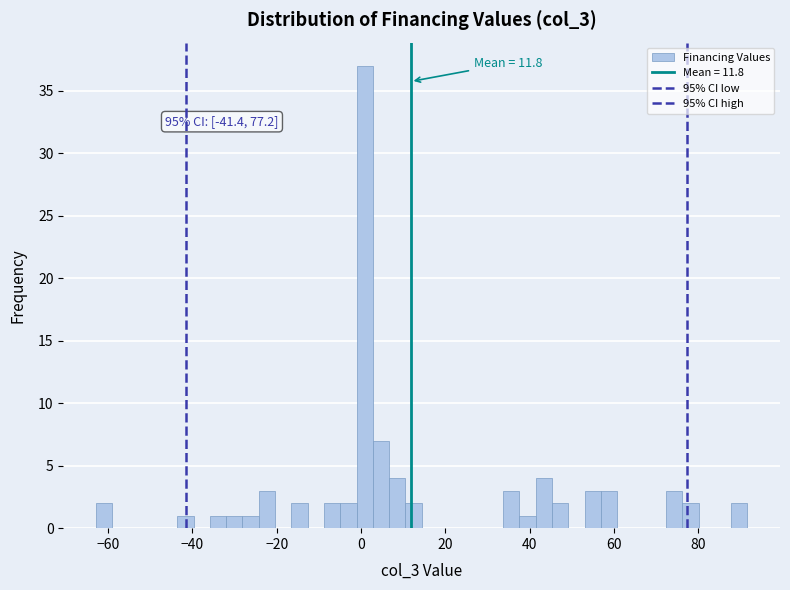

Read against the x-axis, roughly where is the centre of the tallest bar?

0